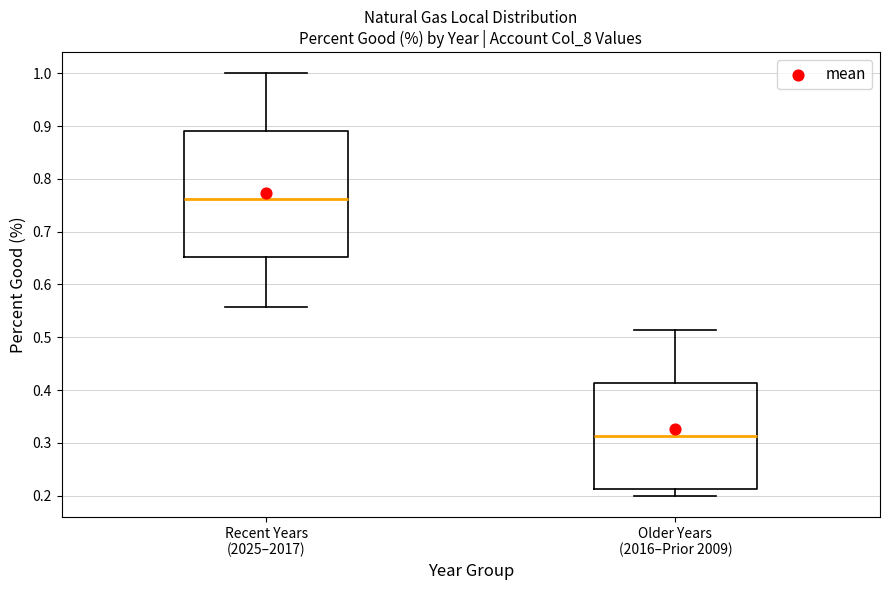

Comparing the boxes themselves (not the whiskers), which one is the tallest?

Recent Years (2025–2017)